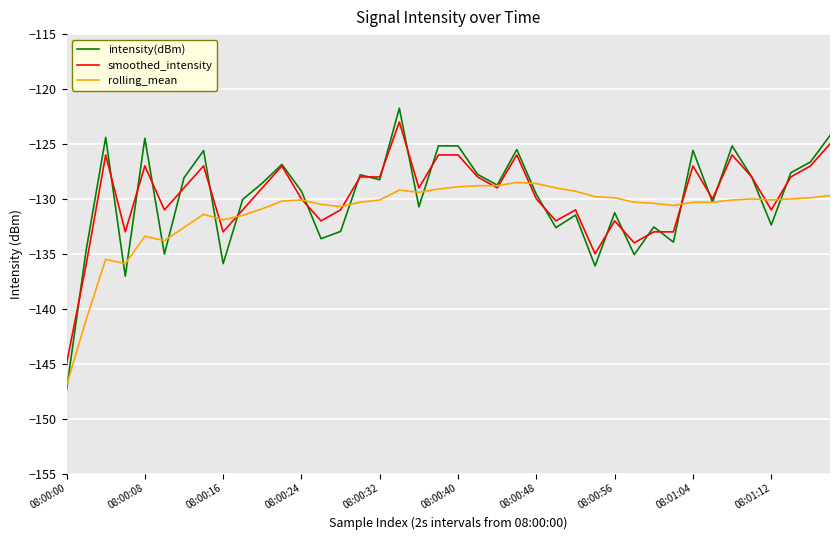

What is the lowest value of the rolling_mean series?

-147.0